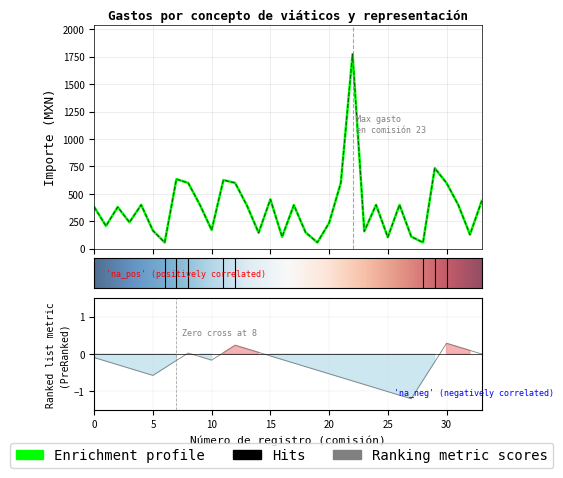

What is the value of the Importe ejercido por partida point at the 32nd from the left?

400.0